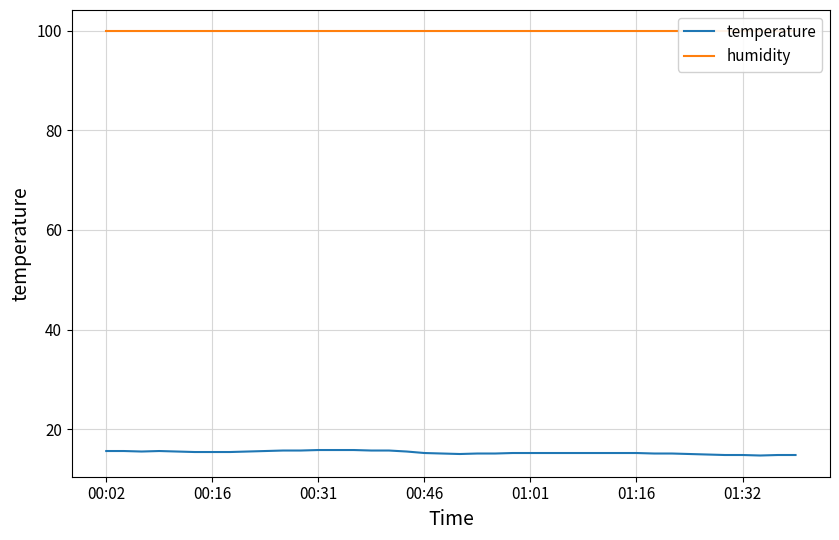

Is it true that temperature equals 15.2 at 00:46?

True